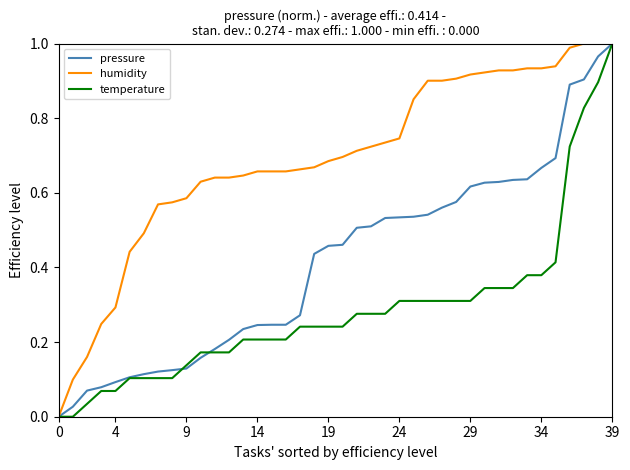

Which series has the largest total across all categories?

humidity